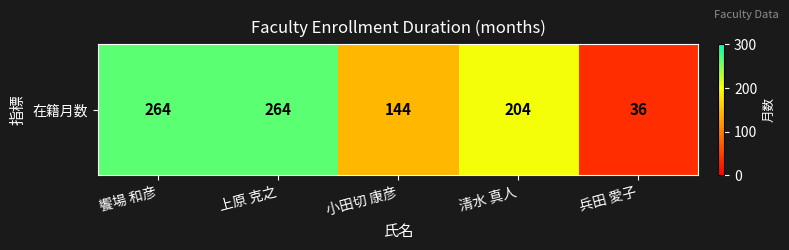

Where does the data first go above 204?

饗場 和彦